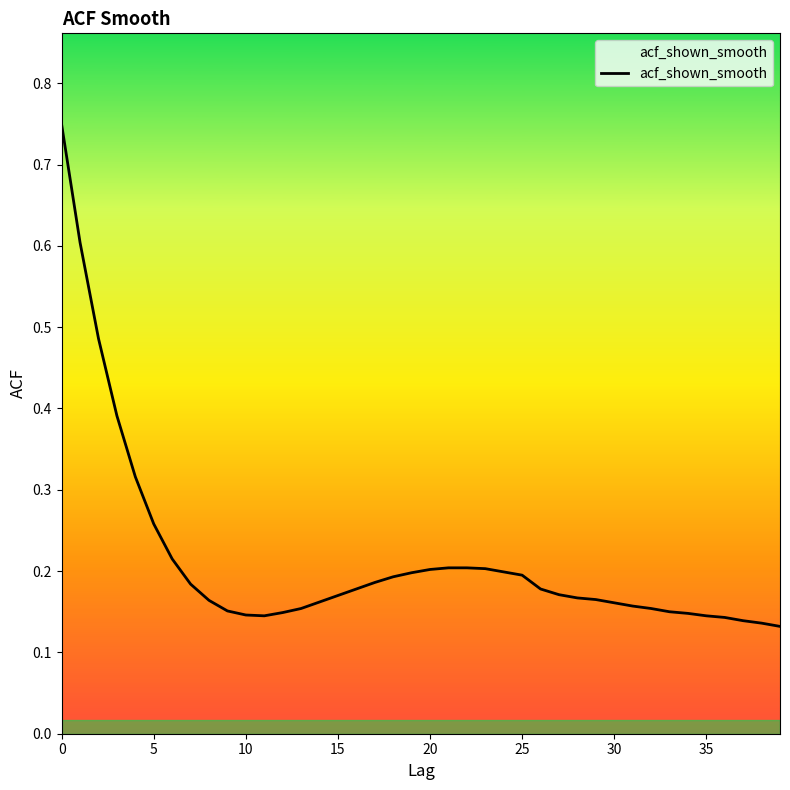

Where is the first local minimum?

11